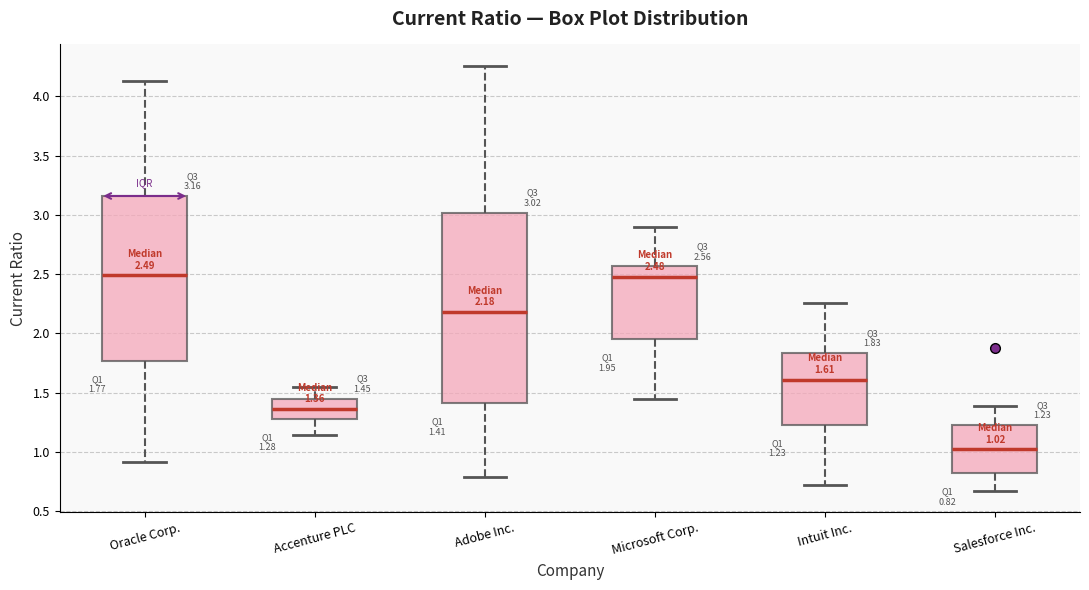

Comparing the boxes themselves (not the whiskers), which one is the tallest?

Adobe Inc.